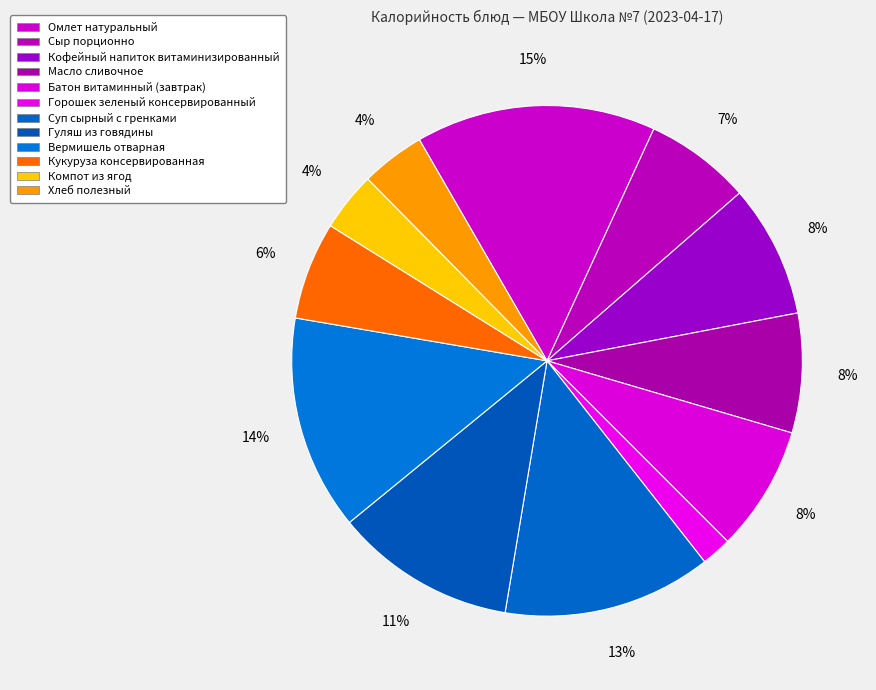

The Сыр порционно slice represents 7% of the pie. True or false?

True